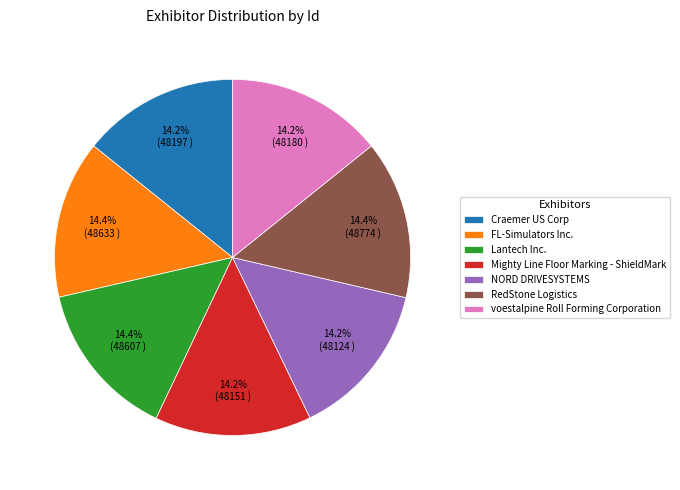

What percentage do RedStone Logistics and Mighty Line Floor Marking - ShieldMark together represent?

28.6%